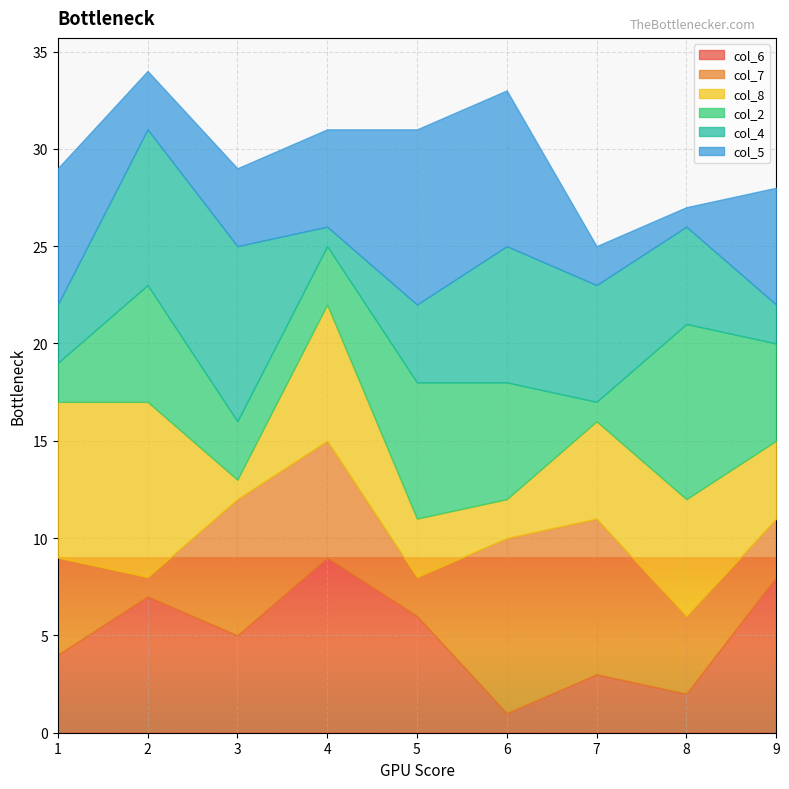

Which series has the largest range (max minus min)?

col_6